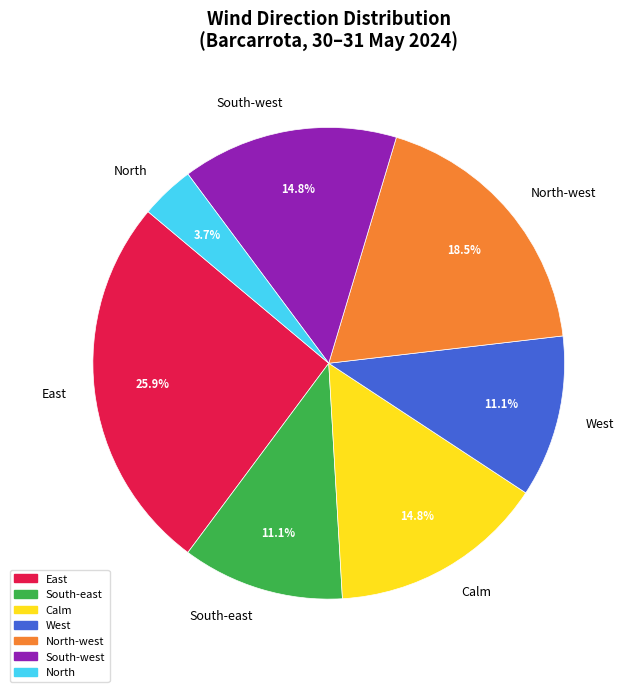

What is the largest slice in the pie chart?

East